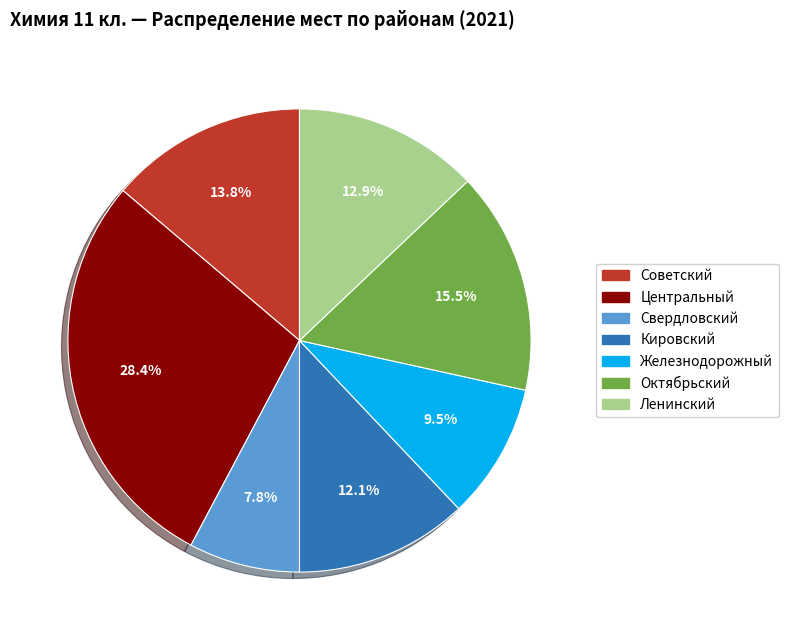

How many segments does this pie chart have?

7